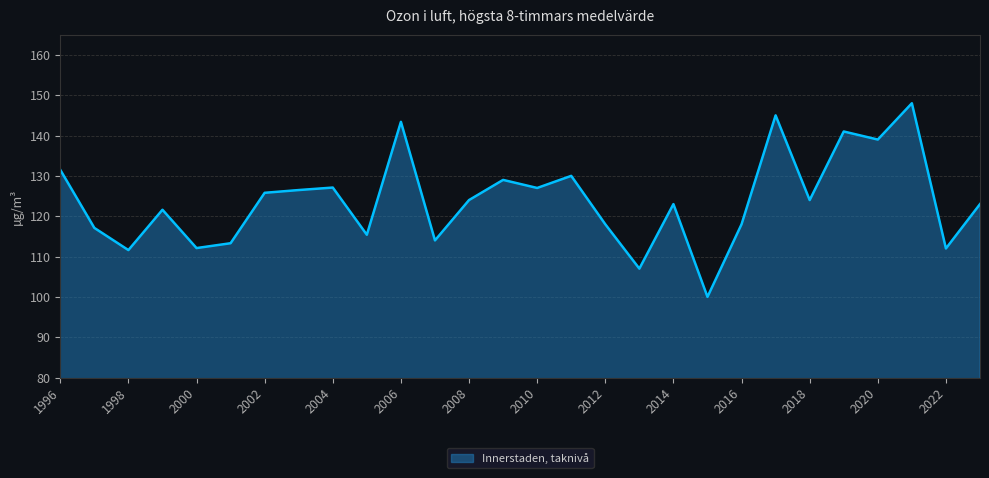

What is the smallest value displayed?

100.0